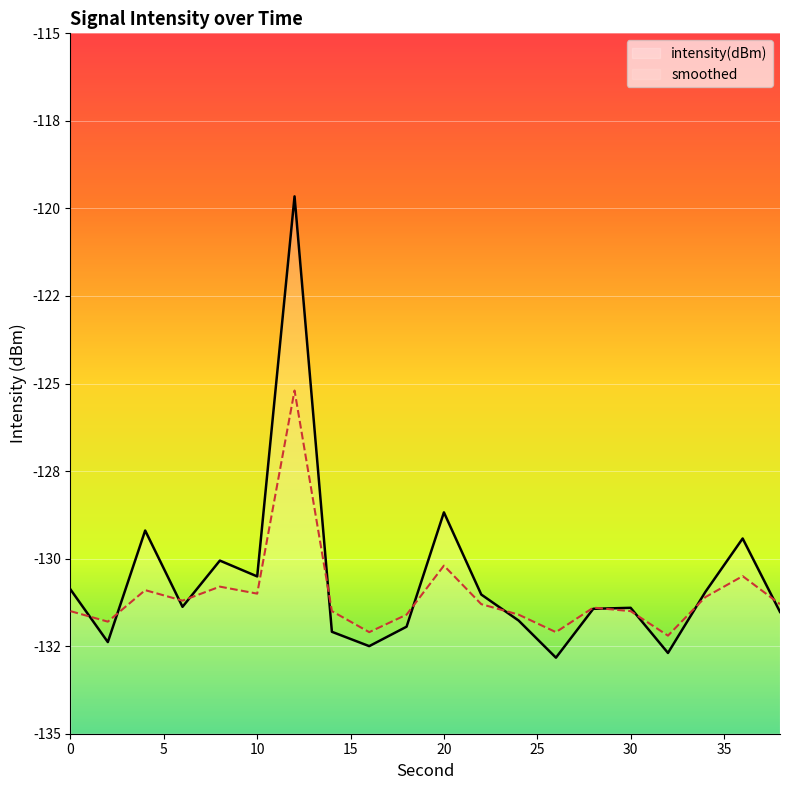

True or false: smoothed has a value of -202.2 at 36.

False